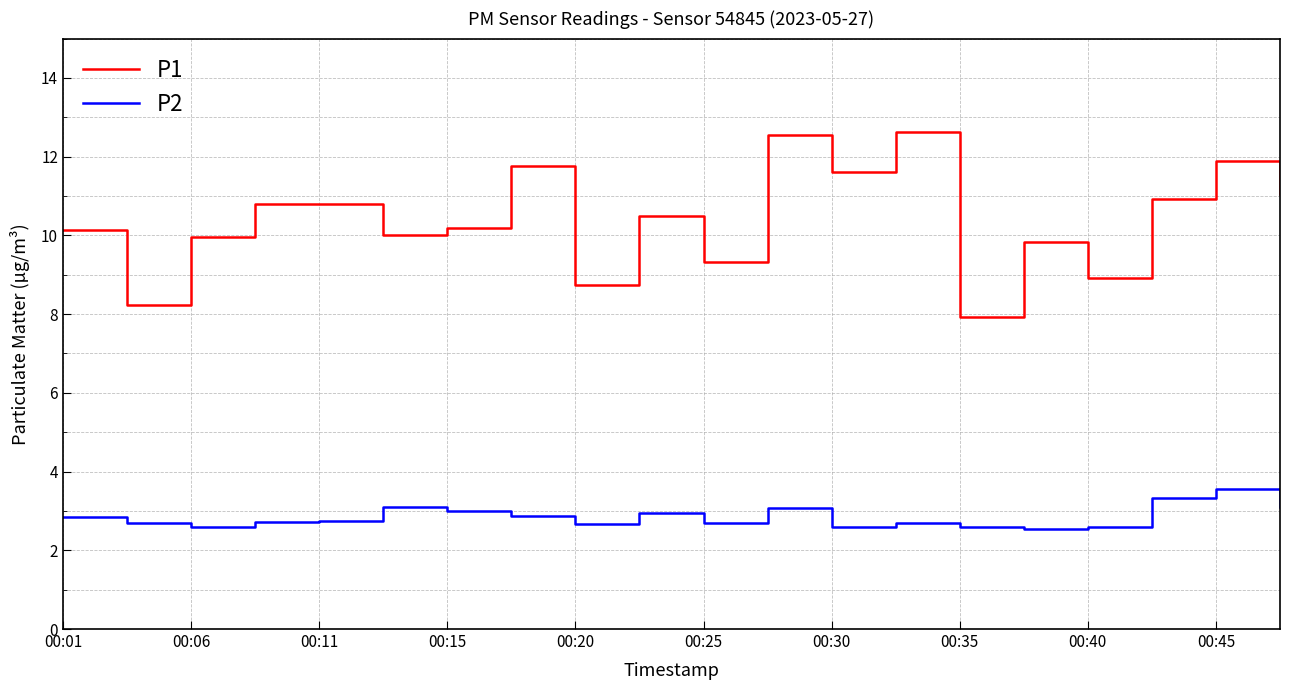

Which series has the largest total across all categories?

P1